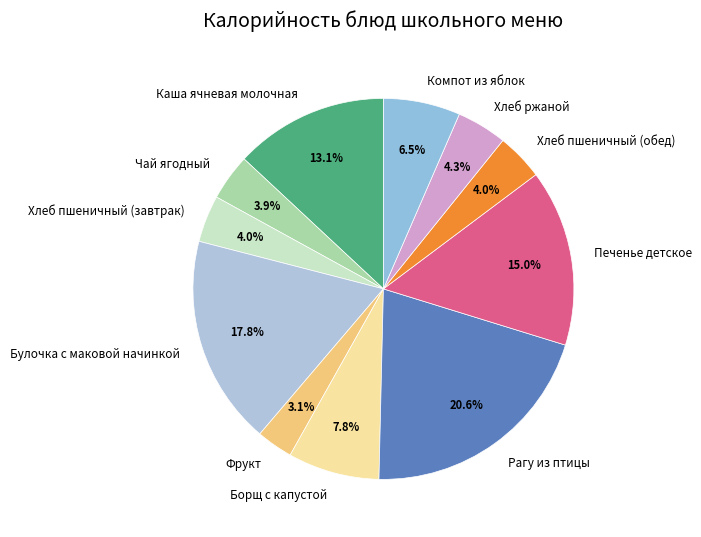

What percentage do Чай ягодный and Каша ячневая молочная together represent?

17.0%